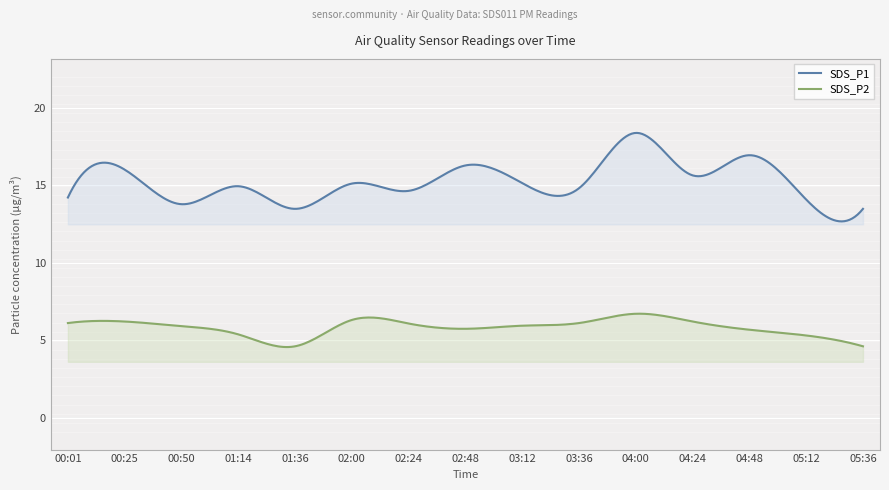

At which category is the sum across all series the highest?

04:00